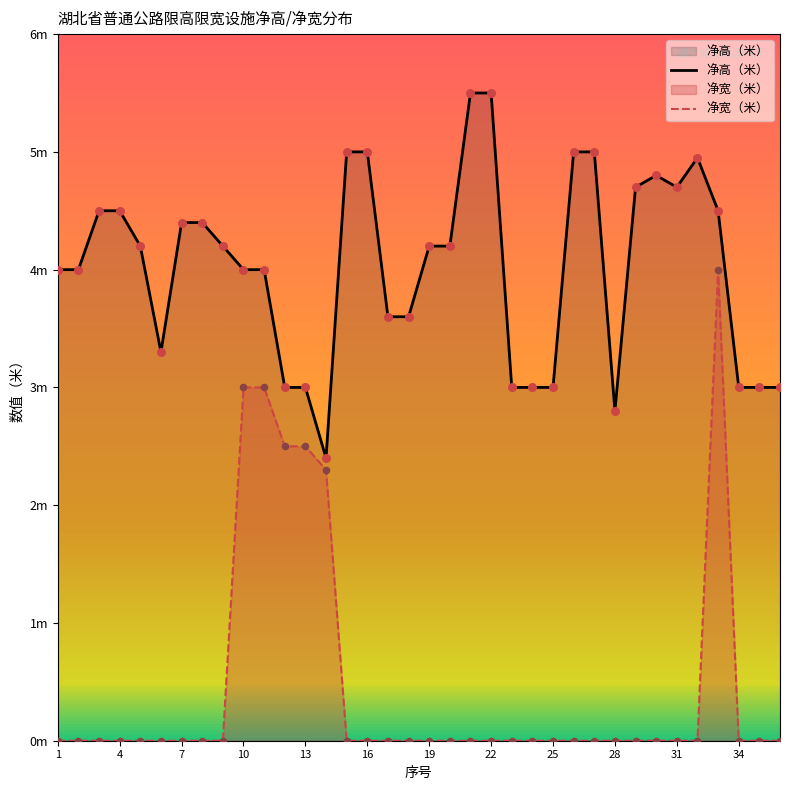

Which series has the largest total across all categories?

净高（米）